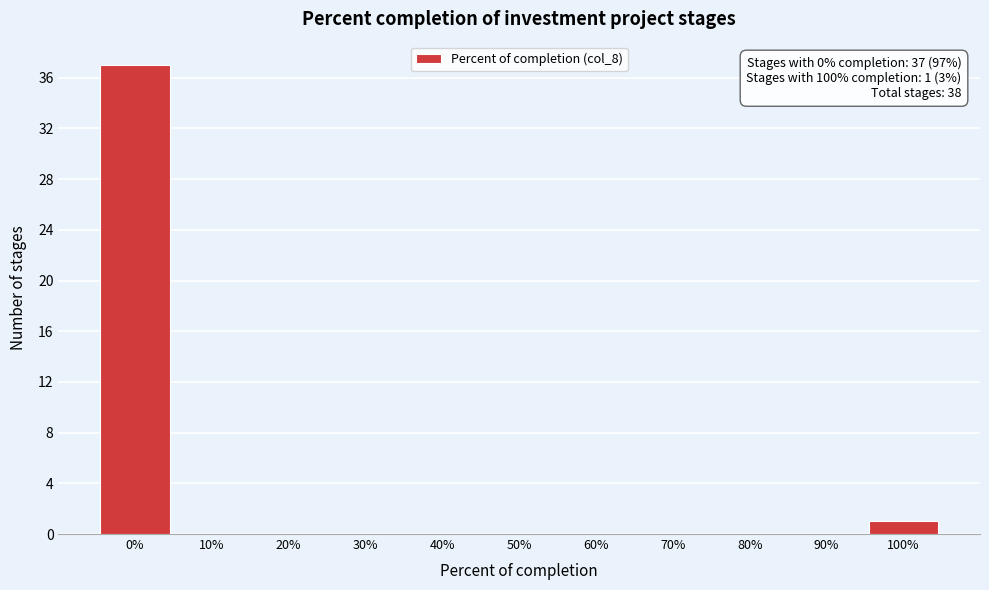

Reading right to left, extract all data points from this chart.

100%=1	90%=0	80%=0	70%=0	60%=0	50%=0	40%=0	30%=0	20%=0	10%=0	0%=37